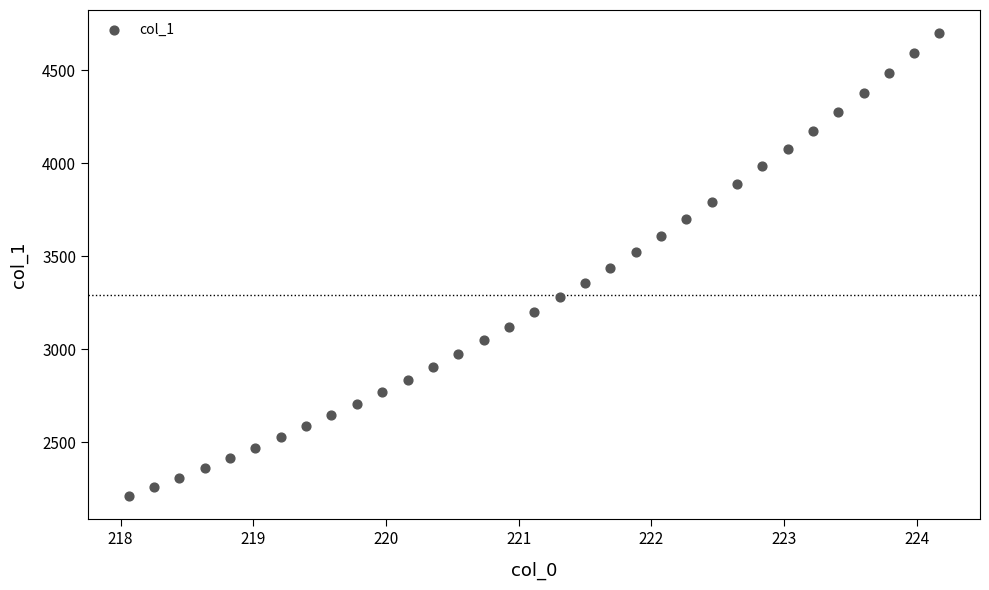

What is the range of Y values (max minus min)?

2490.5